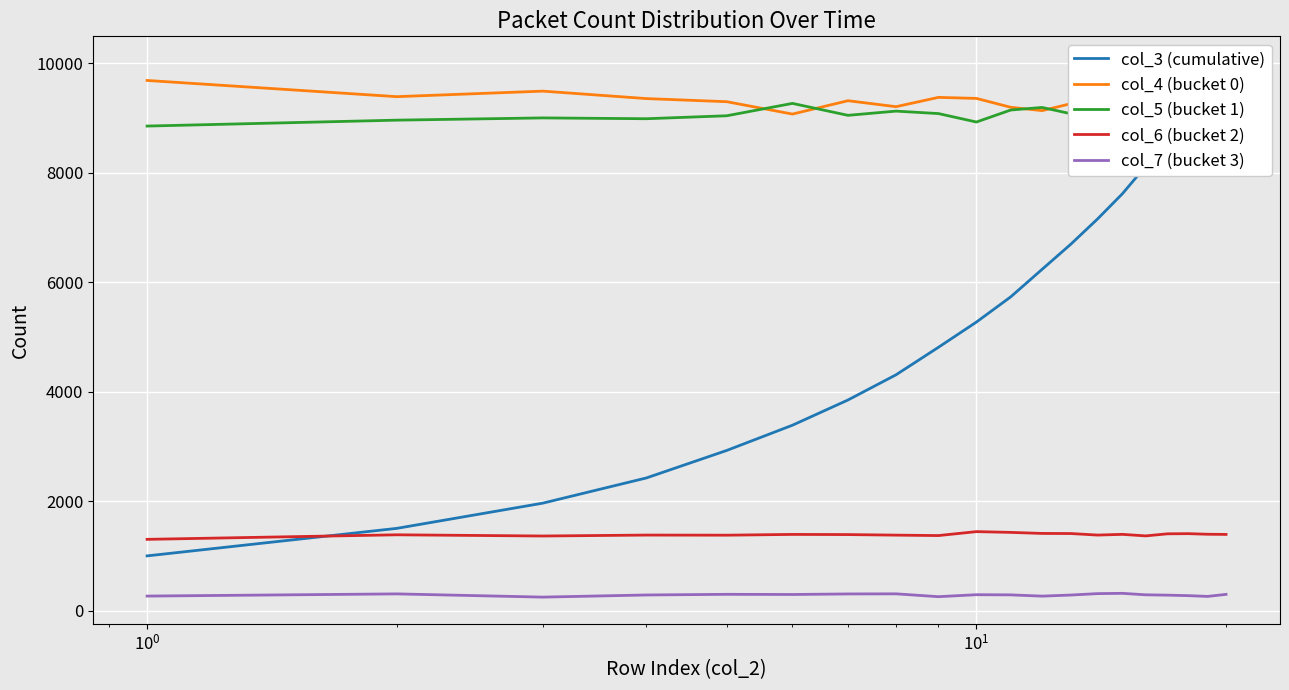

What is the lowest value of the col_4 (bucket 0) series?

9068